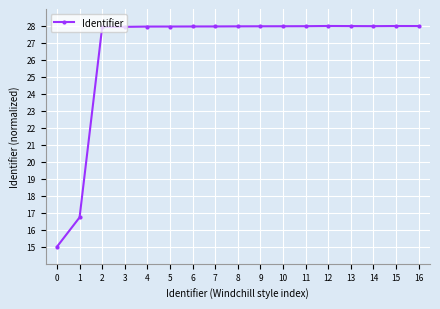

Does the chart display data point markers on the line(s)?

Yes